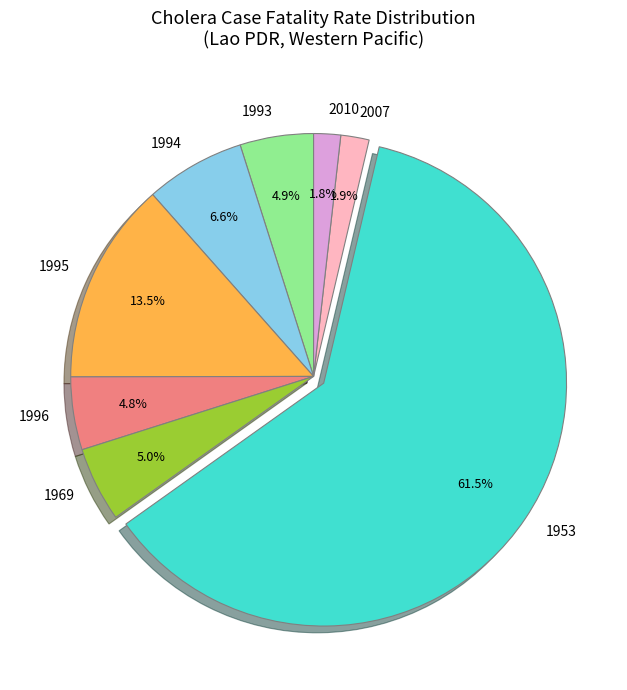

What is the largest slice in the pie chart?

1953